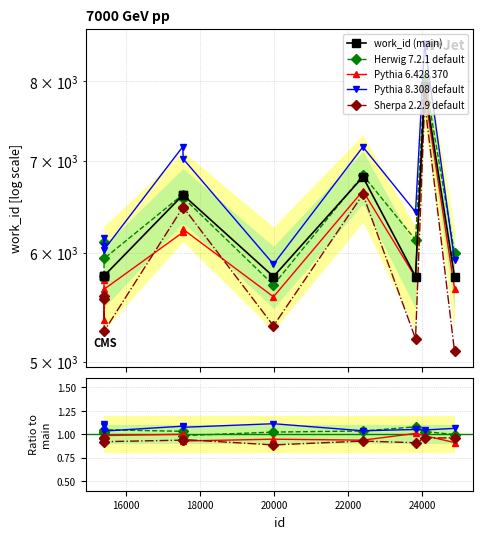

Is it true that work_id (main) equals 1904.5 at 24000?

False